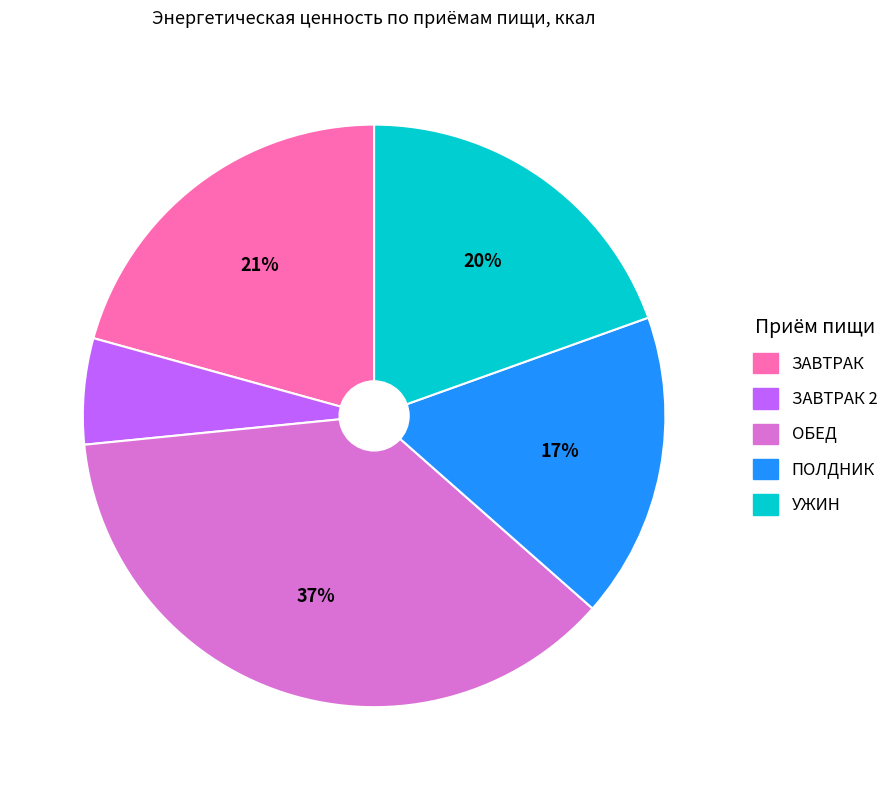

Does any single category account for the majority?

No